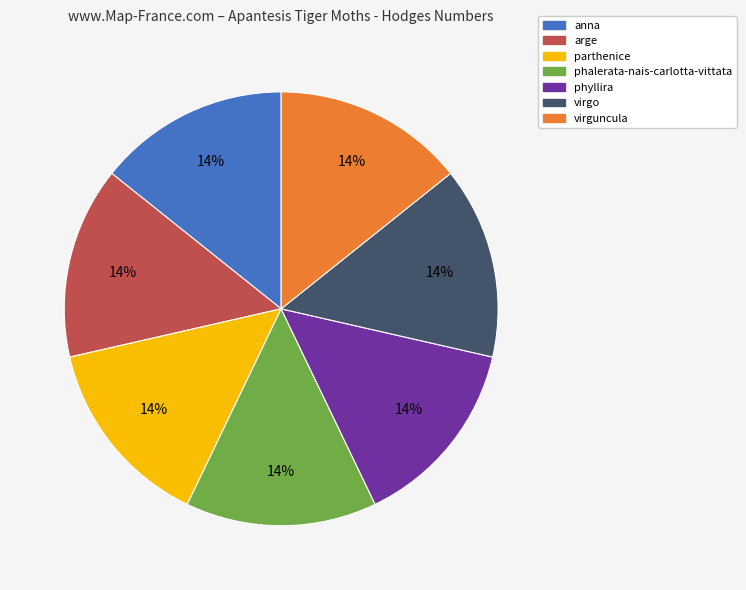

Is it true that arge is 28% of the pie?

False